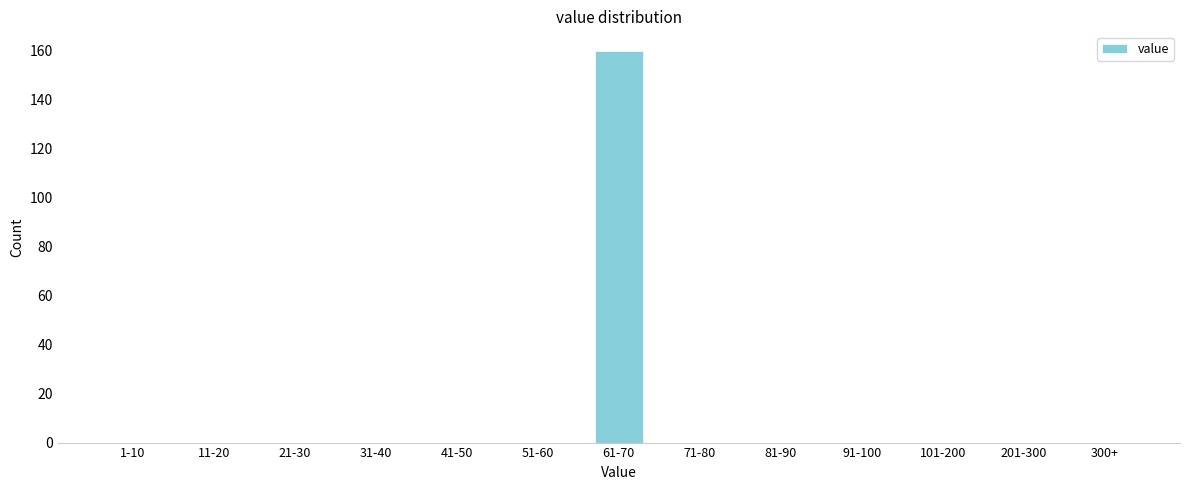

Reading left to right, extract all data points from this chart.

1-10=0	11-20=0	21-30=0	31-40=0	41-50=0	51-60=0	61-70=160	71-80=0	81-90=0	91-100=0	101-200=0	201-300=0	300+=0